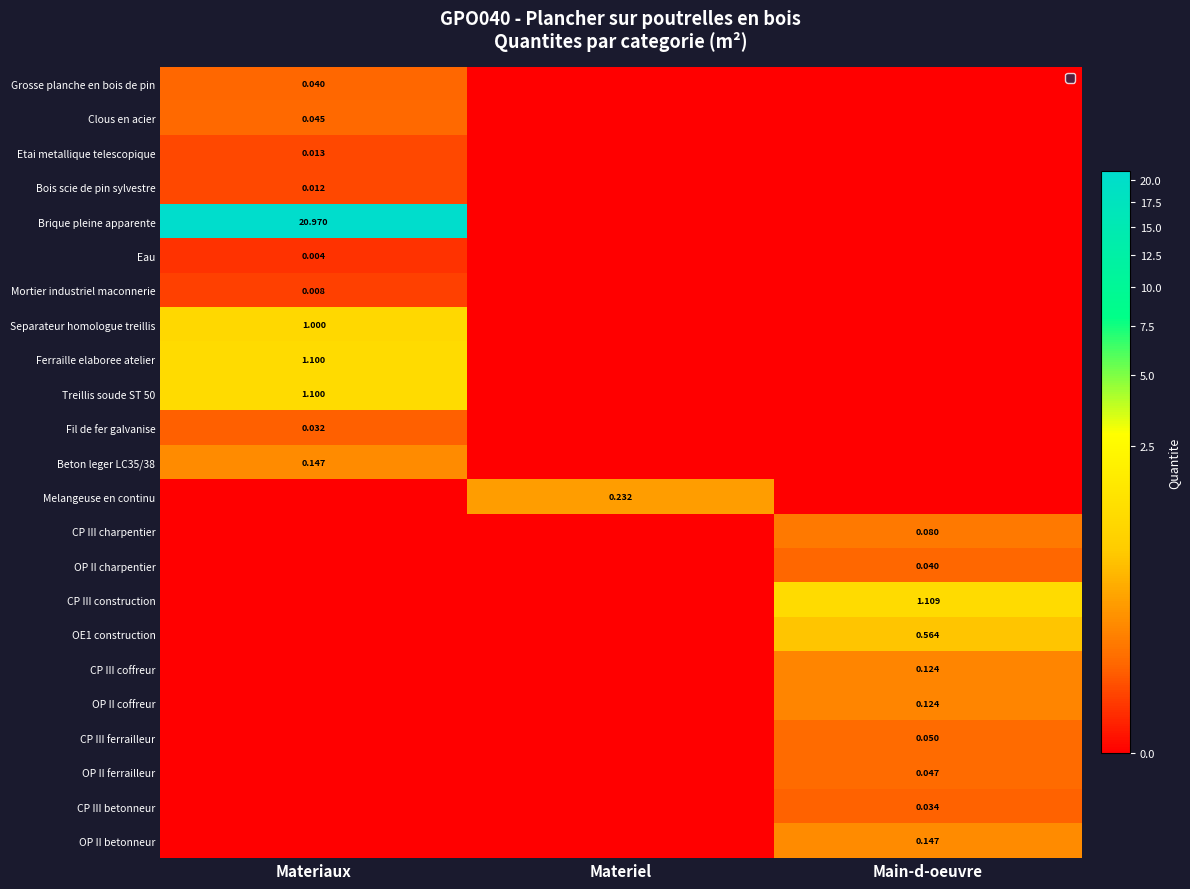

Is the value of Fil de fer galvanise at Main-d-oeuvre greater than the value of OP II charpentier at Materiel?

No